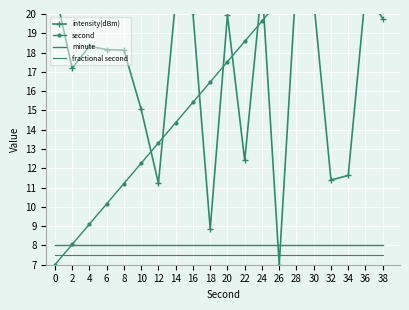

Count the number of data series in this chart.

4